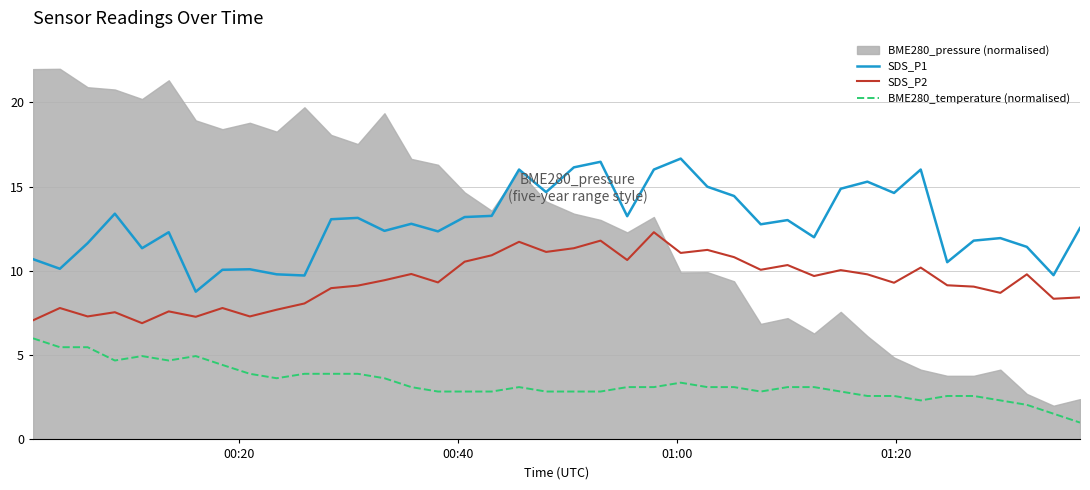

What is the maximum value for SDS_P2?

12.3